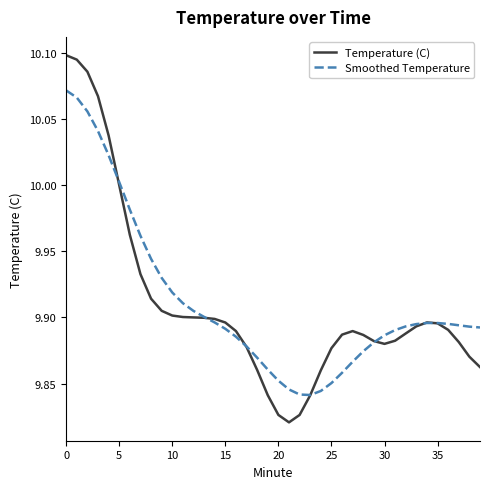

Does the chart have visible grid lines?

No